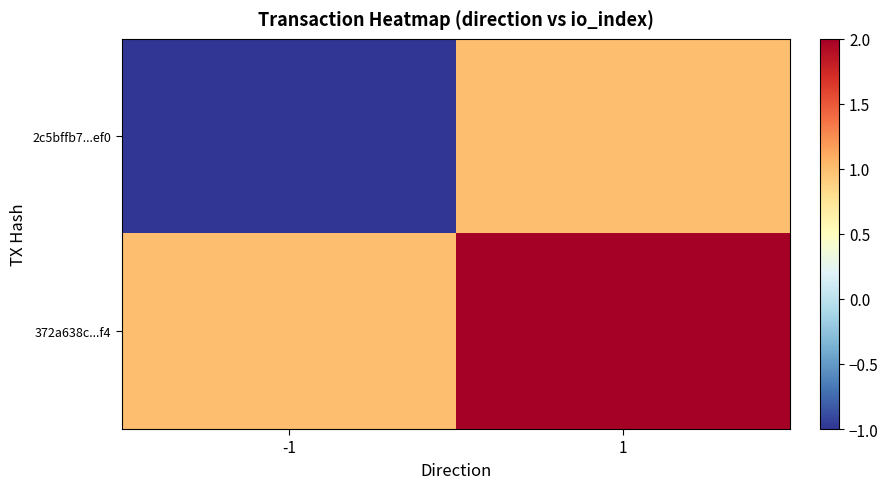

Which series has the largest total across all categories?

372a638c...f4